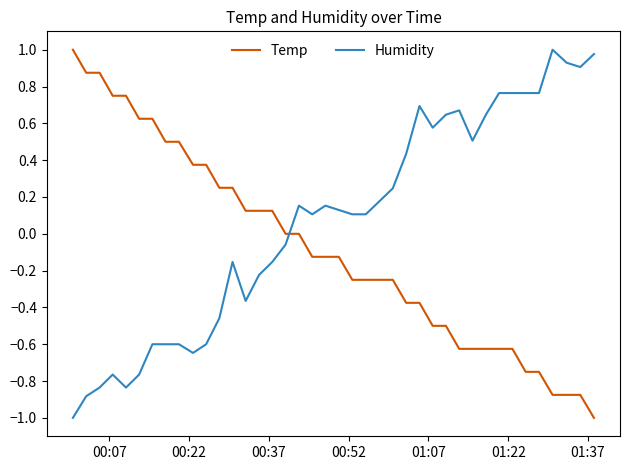

True or false: Temp and Humidity cross at least once.

True